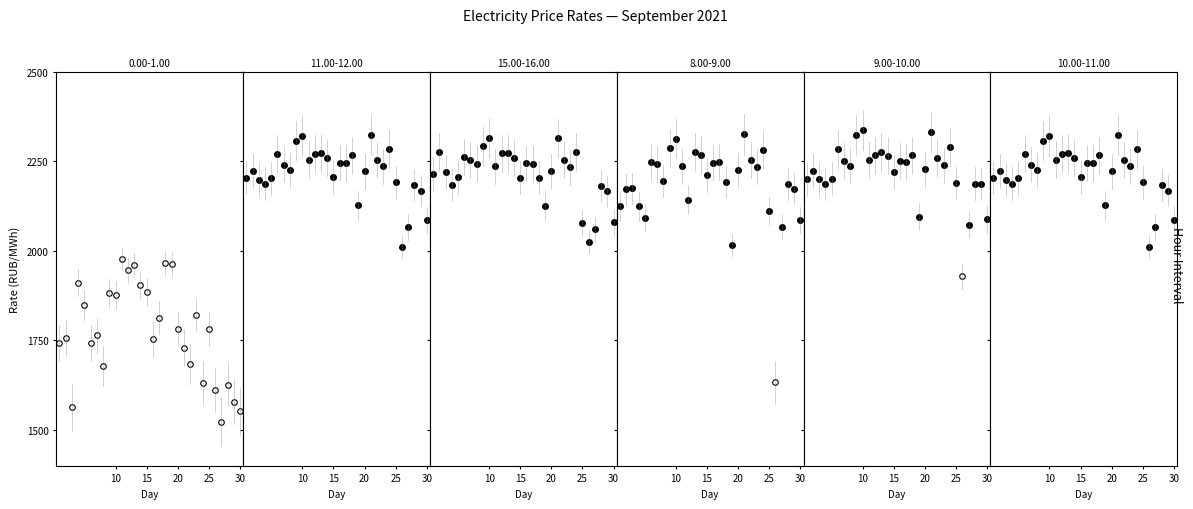

How many points are higher than both their immediate neighbors (excluding endpoints)?

10